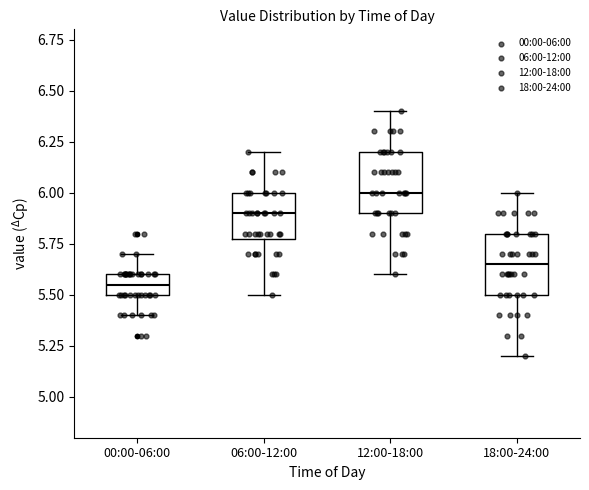

Where is the lower edge of the box for 06:00-12:00 on the y-axis? The values are not printed on the chart, so give them approximately, as read against the axis.

5.80